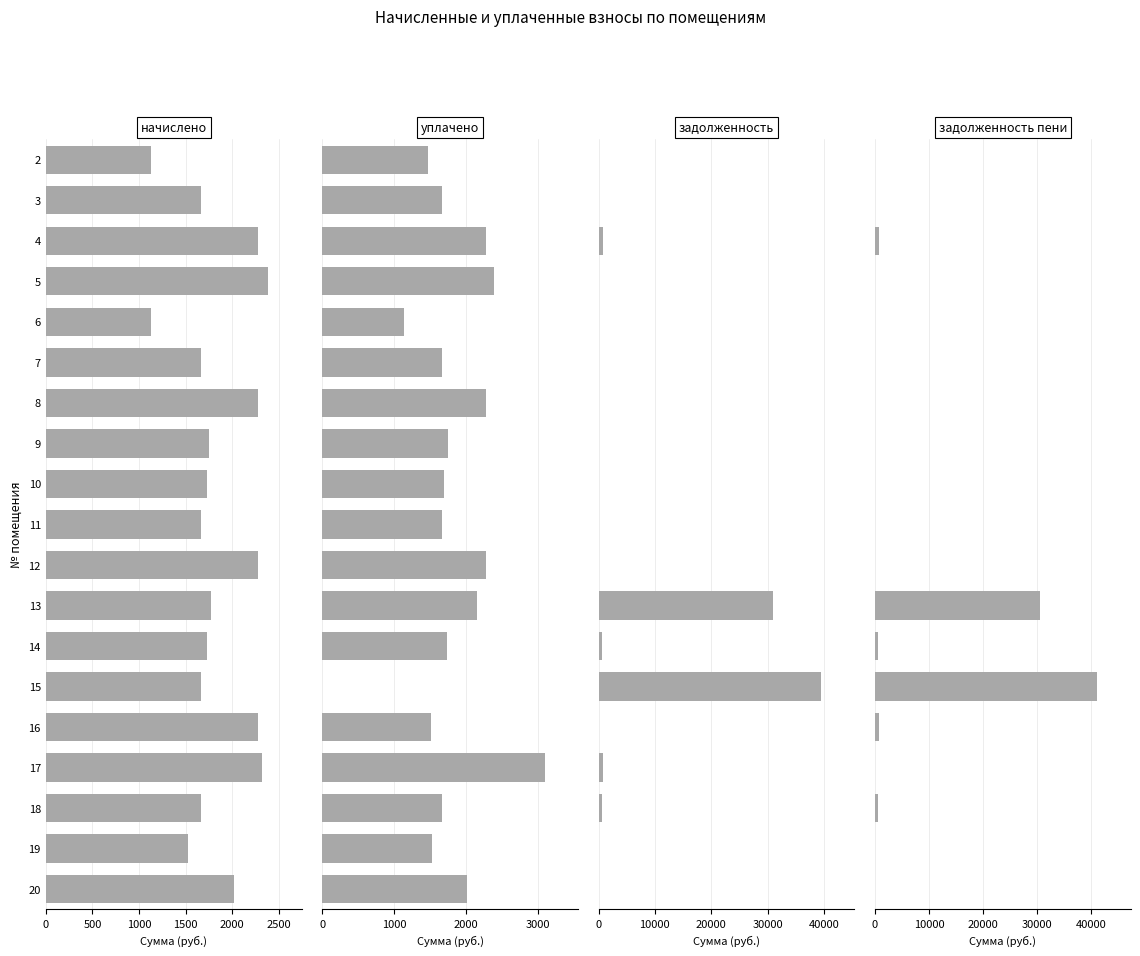

Between 5 and 19, which series saw the biggest shift?

начислено